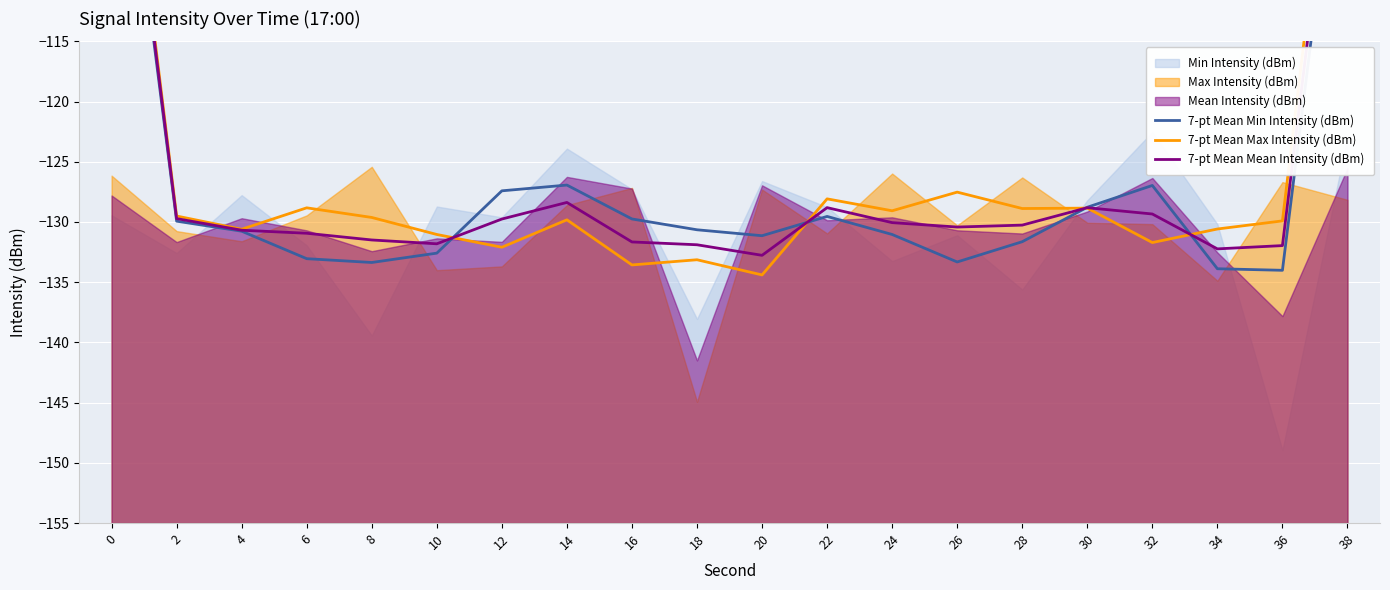

What is the sum of the 7-pt Mean Min Intensity (dBm) values at 36 and 30?

-262.8